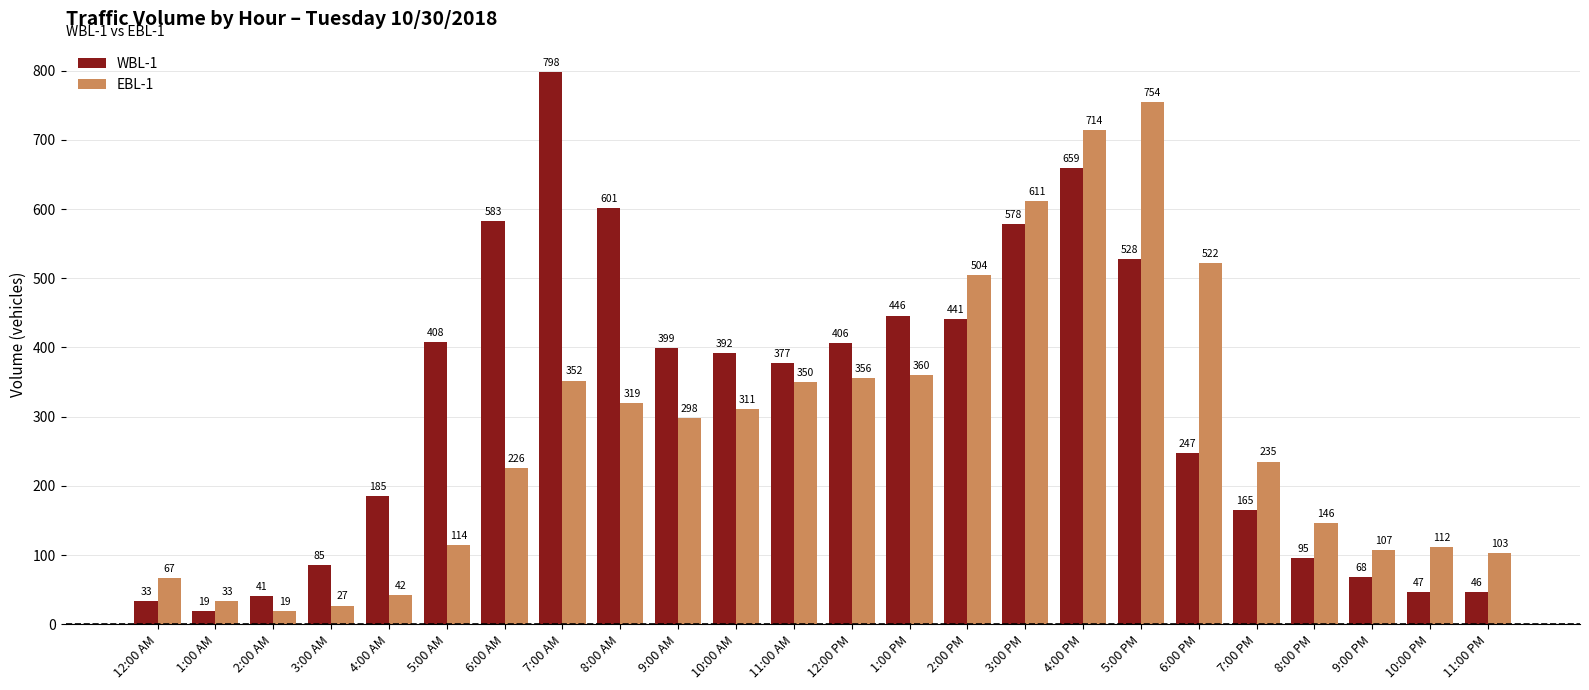

At which label does EBL-1 reach its peak?

5:00 PM